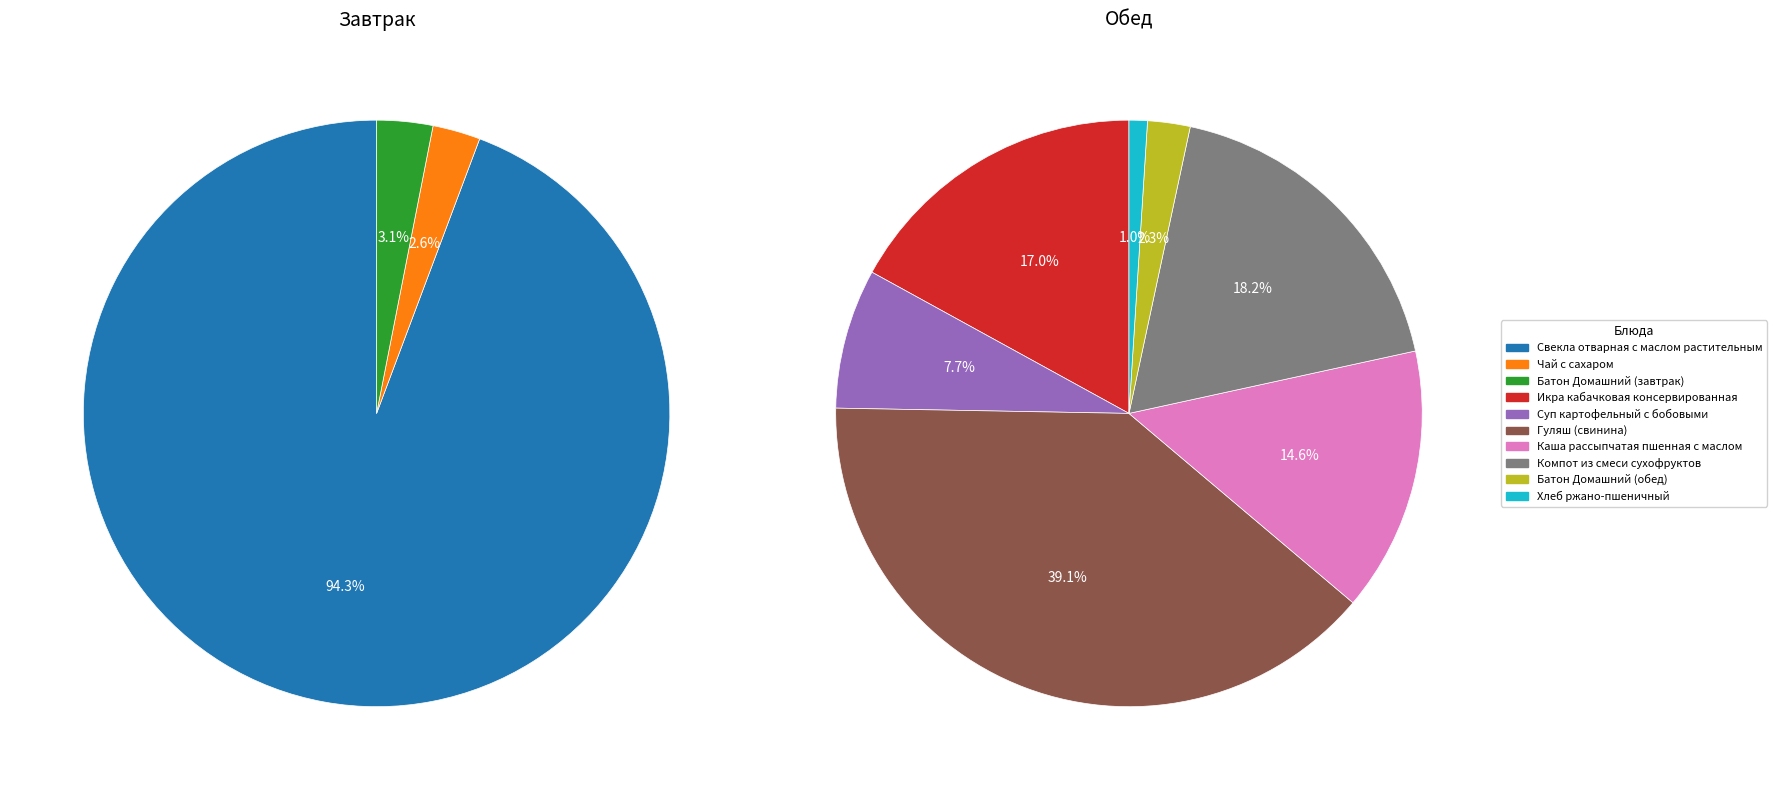

Which slice is the largest?

Свекла отварная с маслом растительным